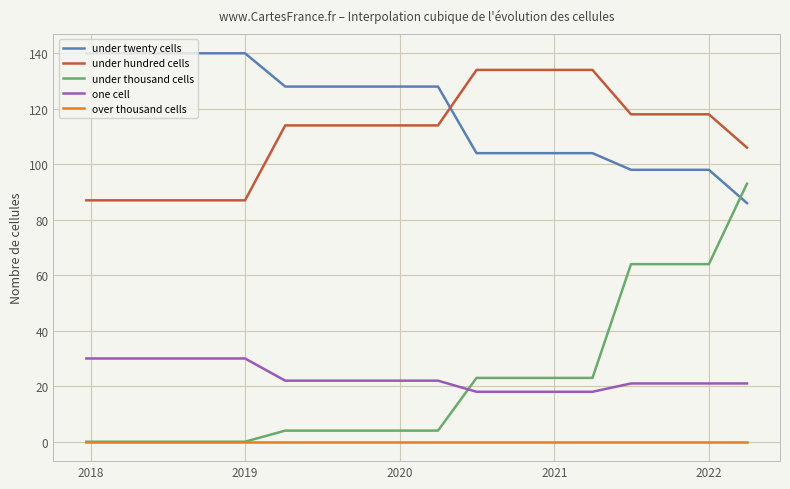

What are all the series names shown in the legend?

under twenty cells, under hundred cells, under thousand cells, one cell, over thousand cells